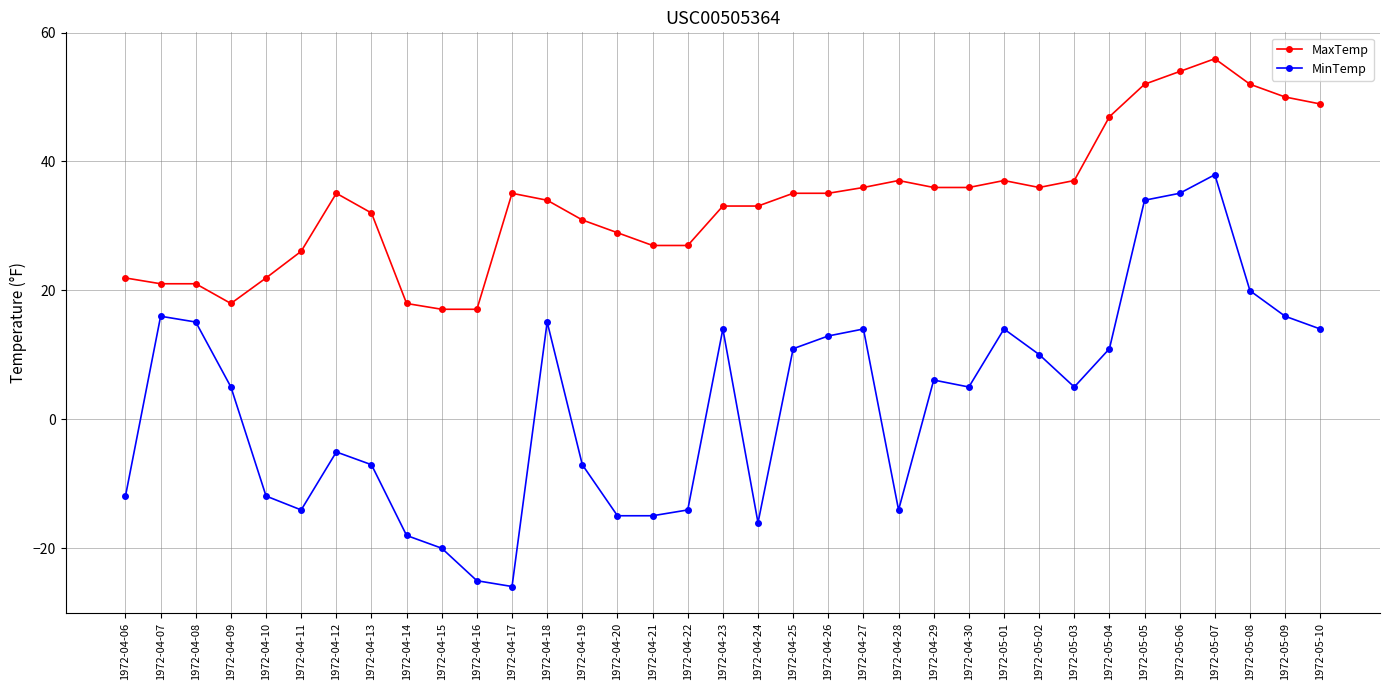

Which series has the largest total across all categories?

MaxTemp